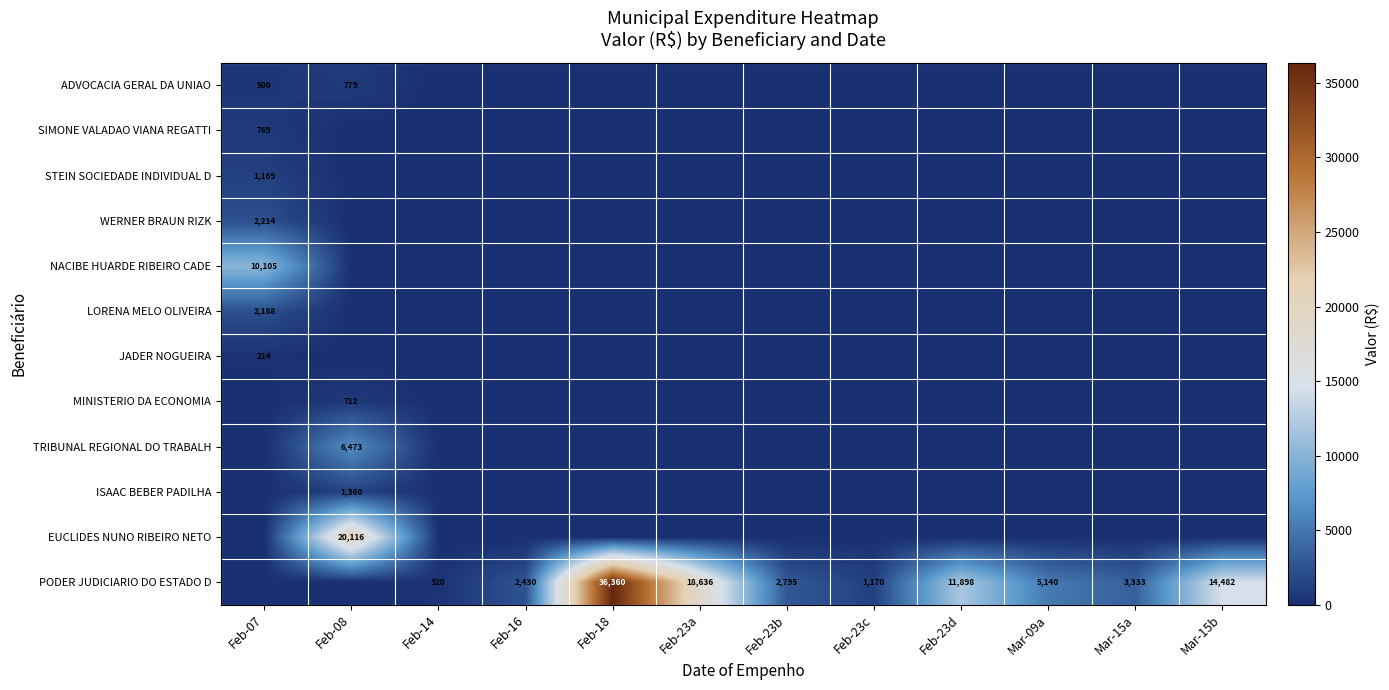

At how many categories does at least one series exceed 25551?

1